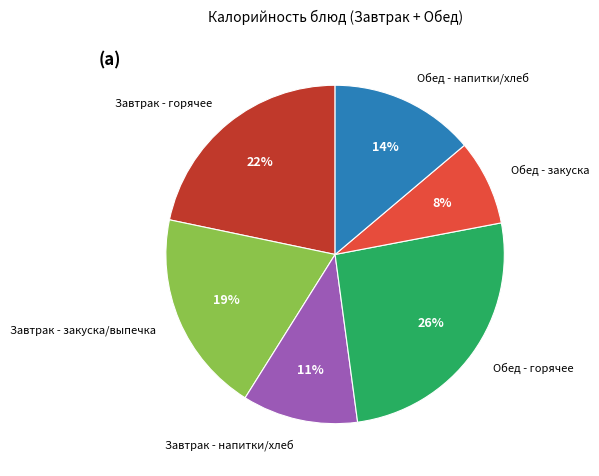

To the nearest percent, what portion does Завтрак - напитки/хлеб represent?

11%